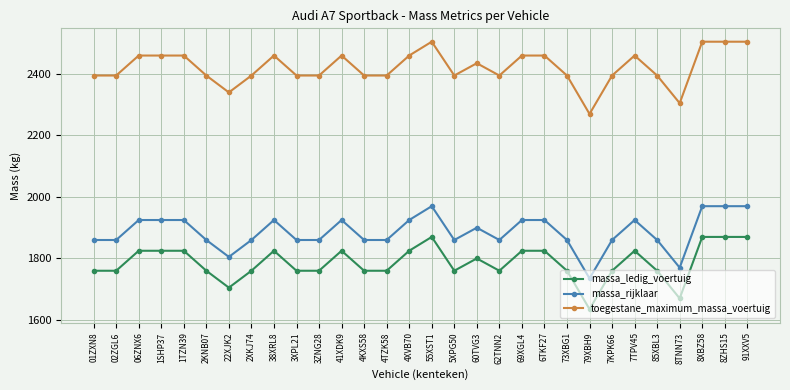

Read the toegestane_maximum_massa_voertuig value at 69XGL4, to the nearest 5.

2460